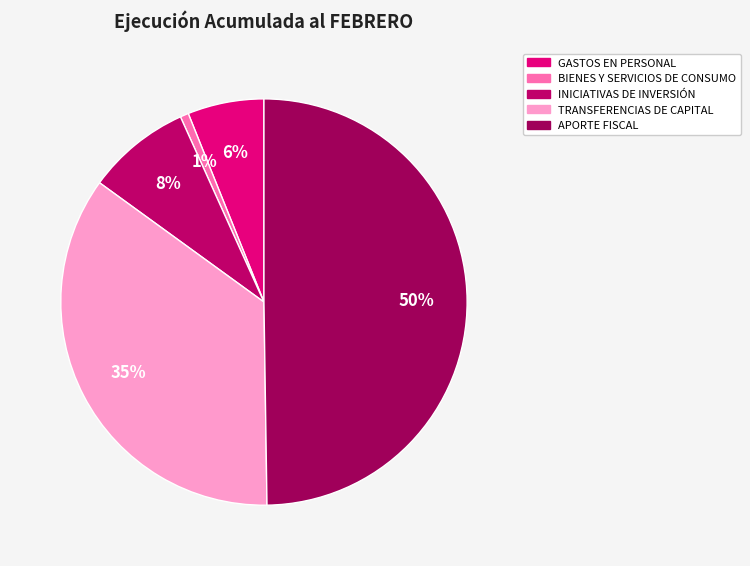

True or false: BIENES Y SERVICIOS DE CONSUMO accounts for 11% of the total.

False